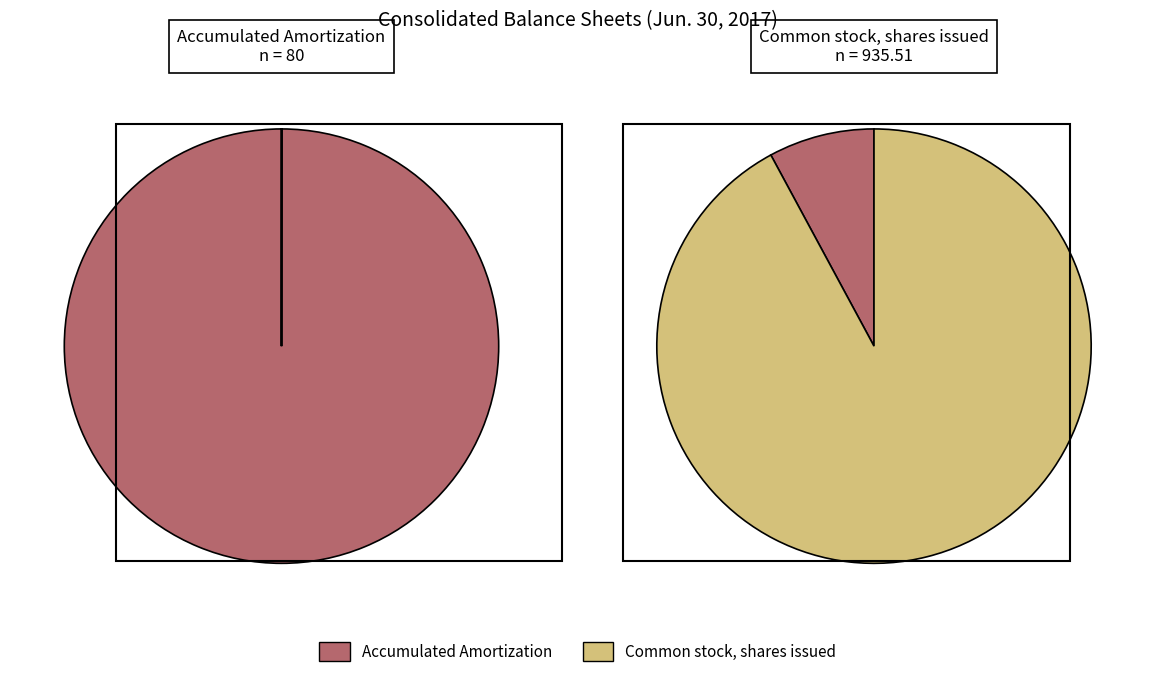

How many slices are in this pie chart?

2